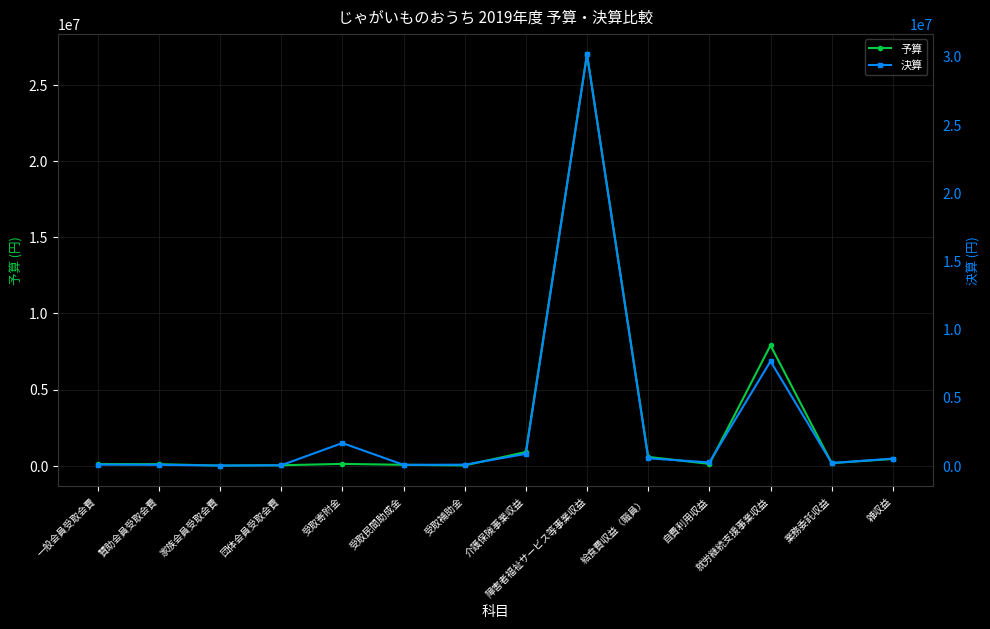

Reading left to right, extract all data points from this chart.

予算: 一般会員受取会費=105000	賛助会員受取会費=100000	家族会員受取会費=10000	団体会員受取会費=30000	受取寄附金=121000	受取民間助成金=60000	受取補助金=20000	介護保険事業収益=900000	障害者福祉サービス等事業収益=27000000	給食費収益（職員）=580000	自費利用収益=120000	就労継続支援事業収益=7900000	業務委託収益=170000	雑収益=445000
決算: 一般会員受取会費=81000	賛助会員受取会費=68000	家族会員受取会費=9000	団体会員受取会費=30000	受取寄附金=1661162	受取民間助成金=65000	受取補助金=73560	介護保険事業収益=865664	障害者福祉サービス等事業収益=30165140	給食費収益（職員）=540300	自費利用収益=239900	就労継続支援事業収益=7655666	業務委託収益=198410	雑収益=520501